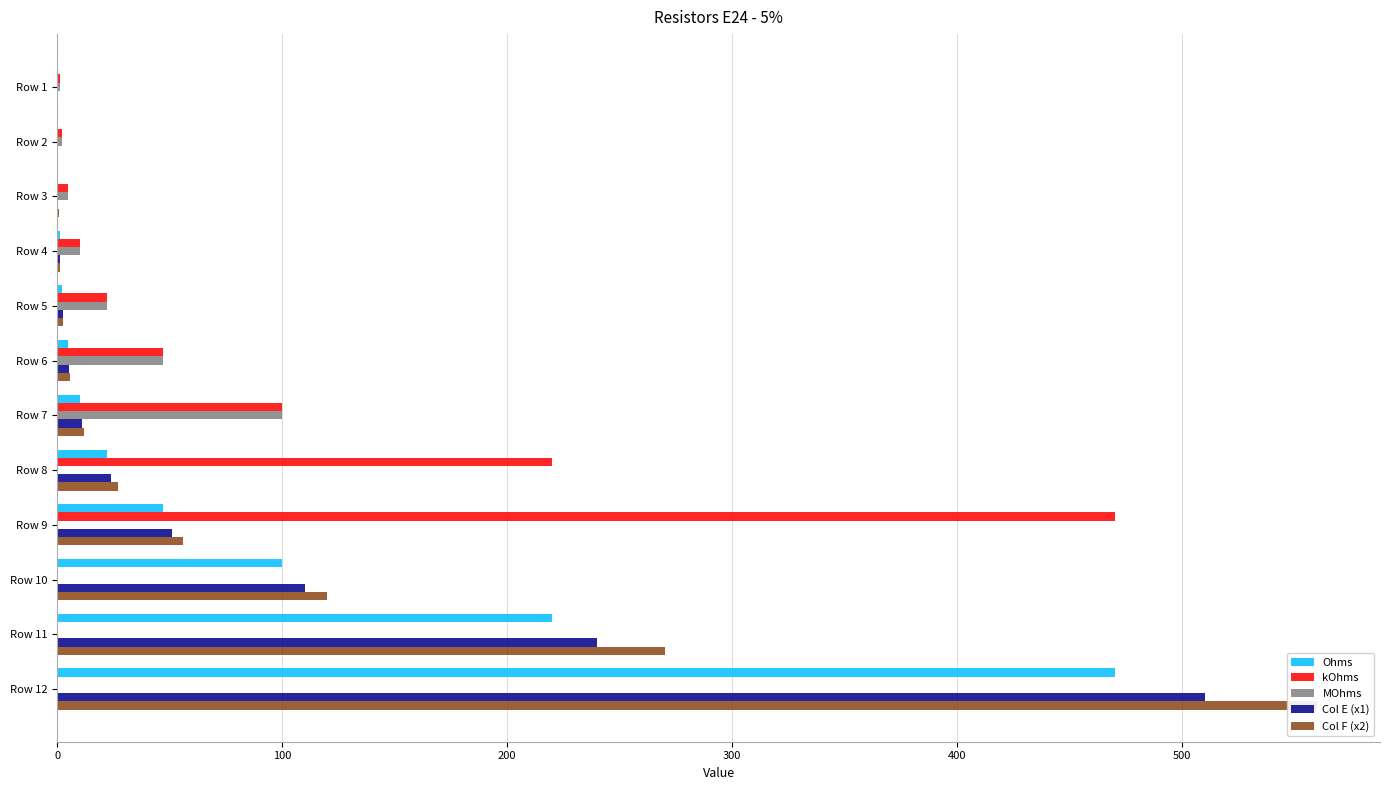

How many series are shown in this chart?

5